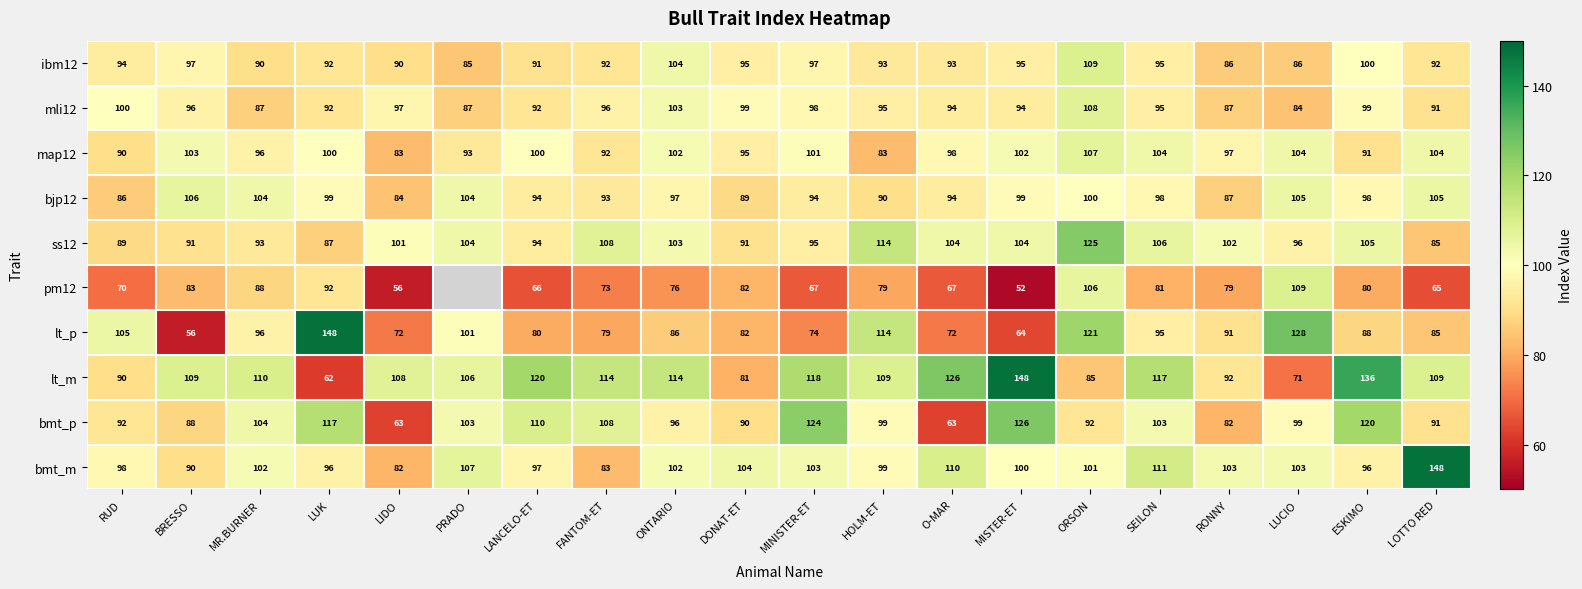

Between LUK and ONTARIO, which series saw the biggest shift?

lt_p